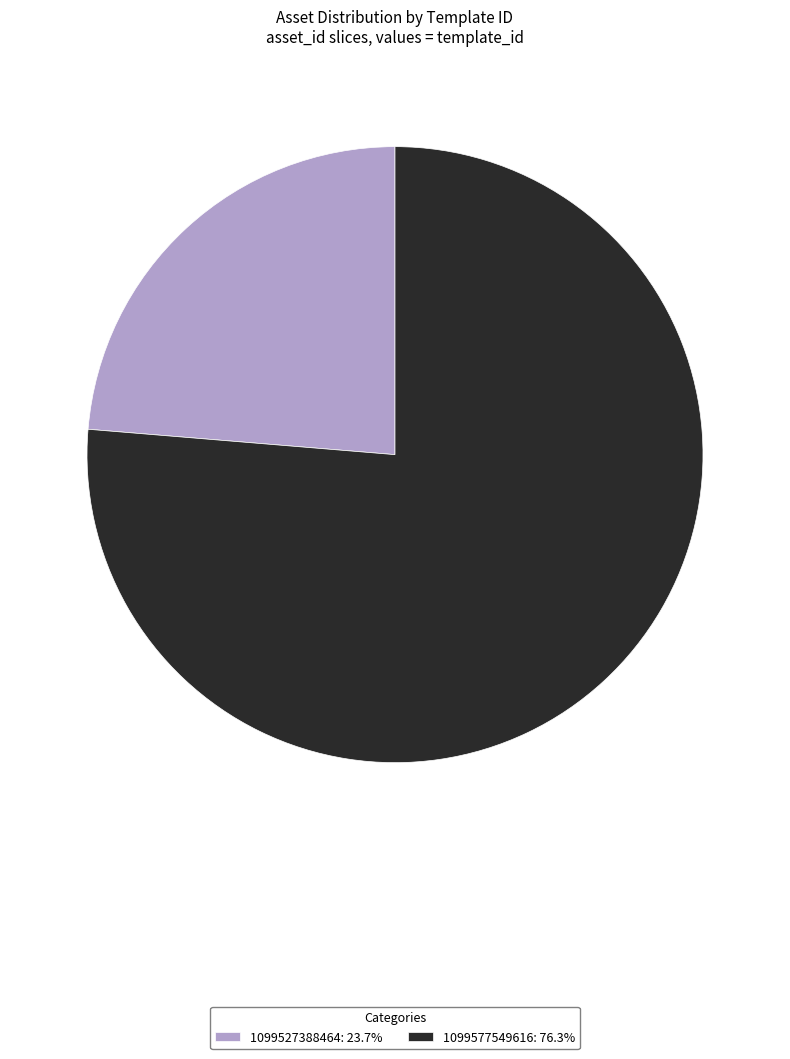

Is the sum of 1099527388464: 23.7% and 1099577549616: 76.3% greater than half?

Yes